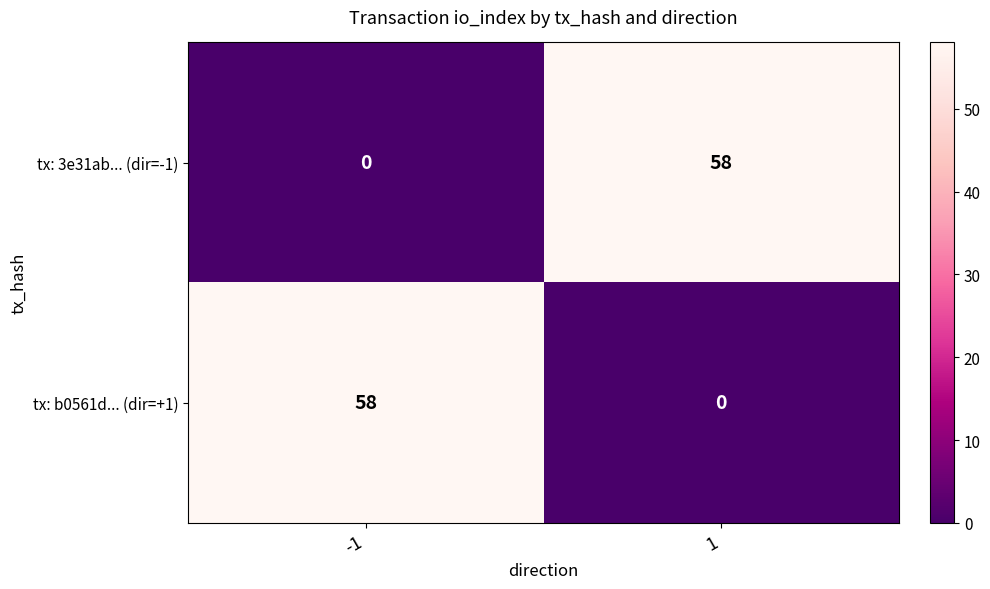

Reading right to left, extract all data points from this chart.

tx: 3e31ab... (dir=-1): 1=58	-1=0
tx: b0561d... (dir=+1): 1=0	-1=58